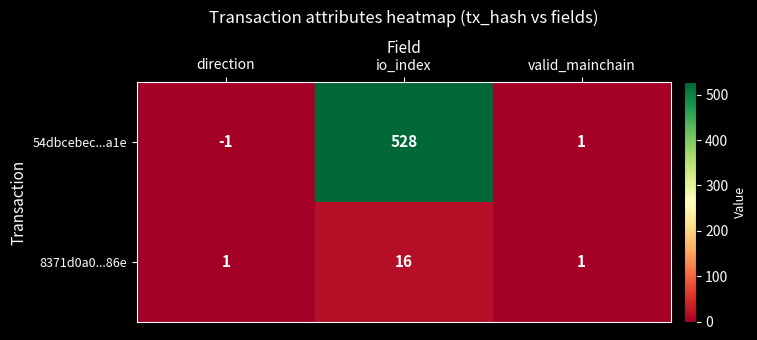

At io_index, list the series in order from largest to smallest.

54dbcebec...a1e, 8371d0a0...86e